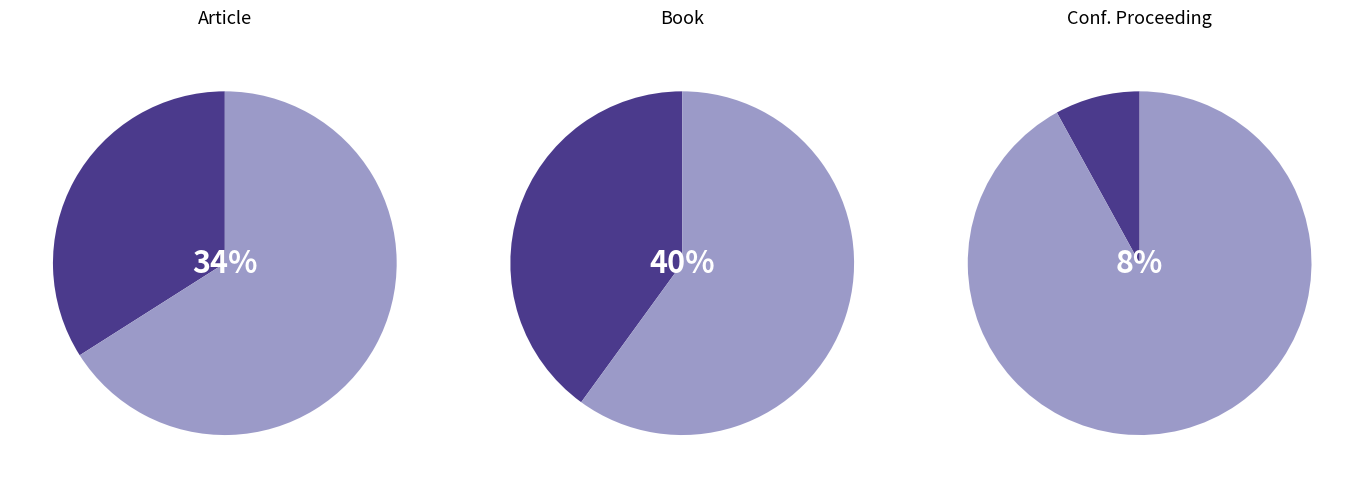

How many segments does this pie chart have?

6